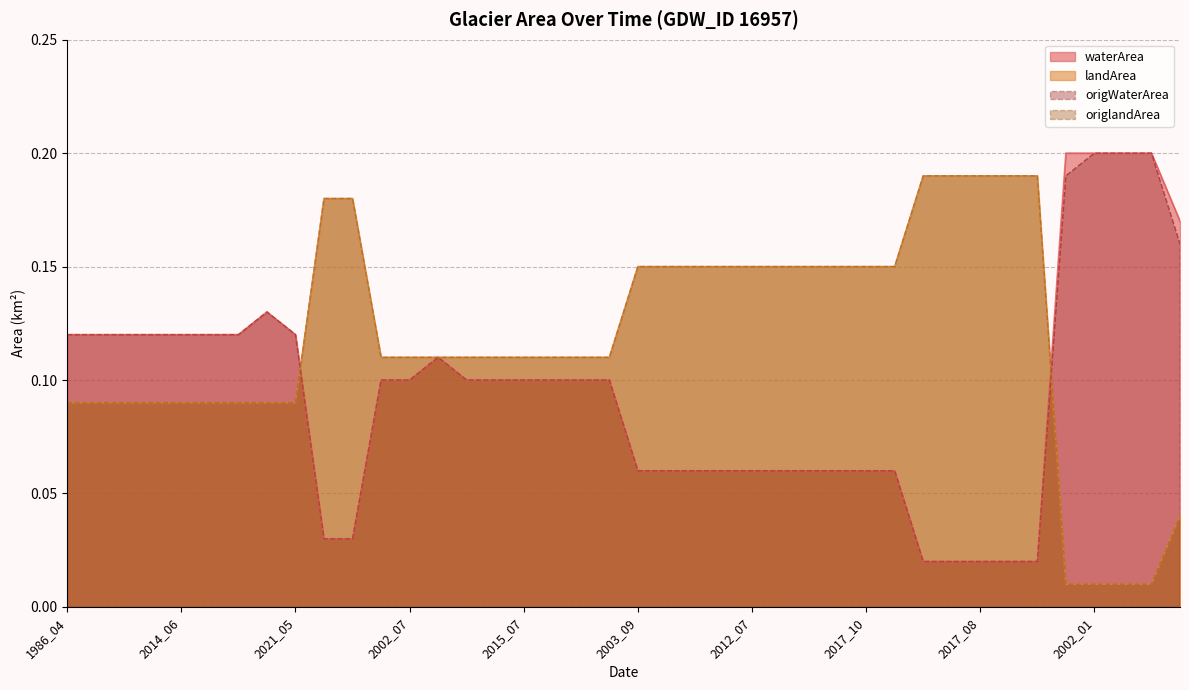

What is the difference between the second highest and second lowest values in the origlandArea series?

0.2